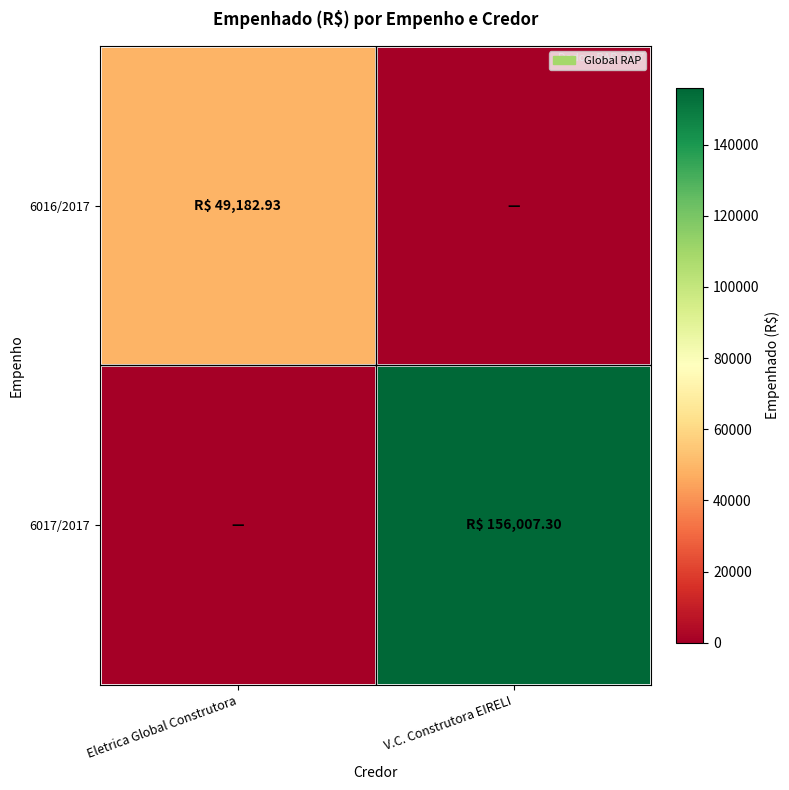

Reading left to right, extract all data points from this chart.

6016/2017: Eletrica Global Construtora=49182.9	V.C. Construtora EIRELI=0.0
6017/2017: Eletrica Global Construtora=0.0	V.C. Construtora EIRELI=156007.3